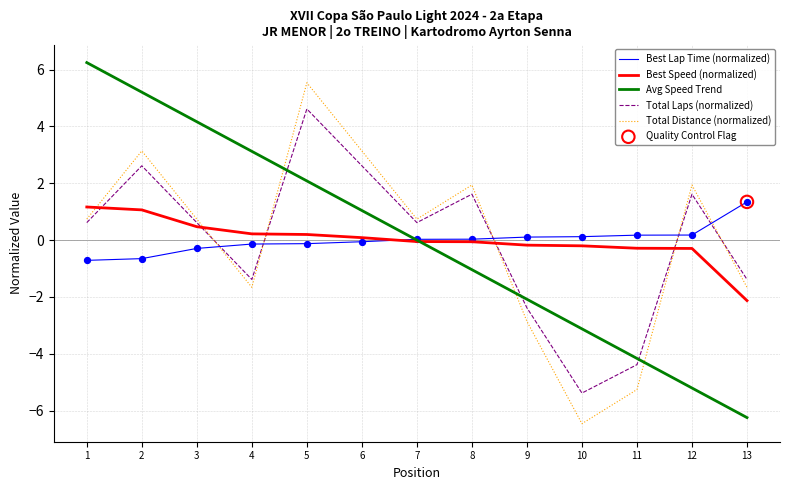

Which series changed the most between 4 and 10?

Avg Speed Trend